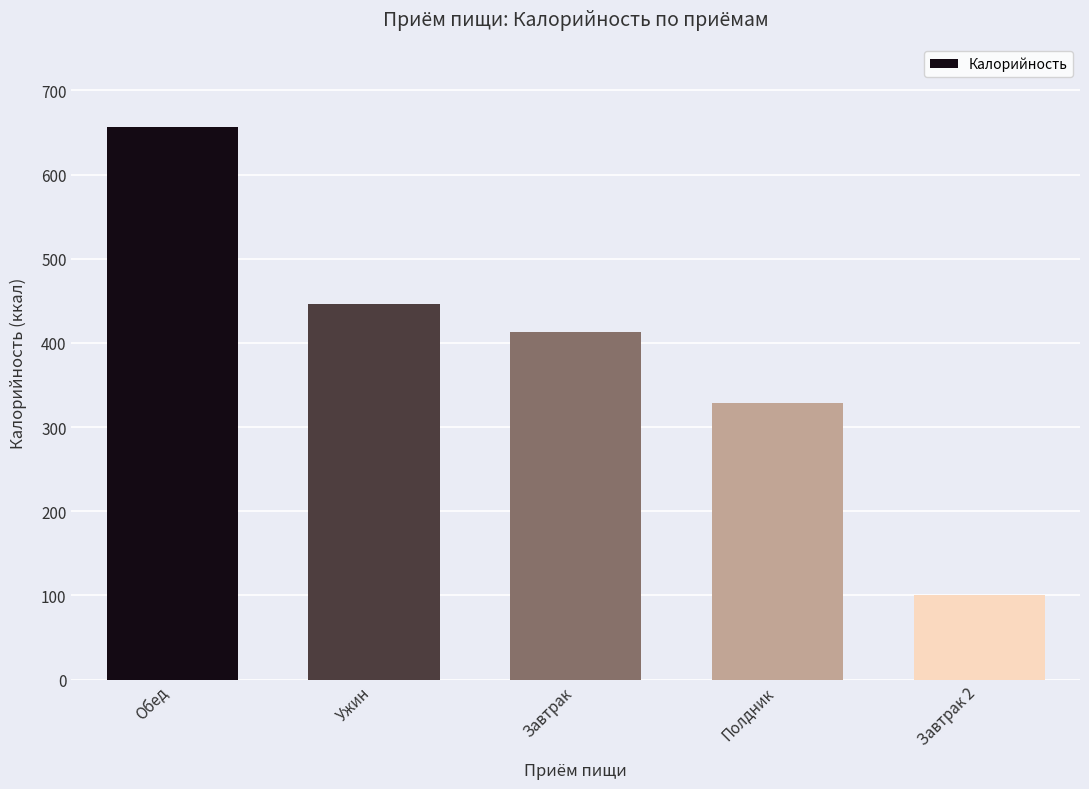

Reading right to left, list all the values displayed in this chart.

Завтрак 2=101.0	Полдник=328.0	Завтрак=412.8	Ужин=446.0	Обед=656.1